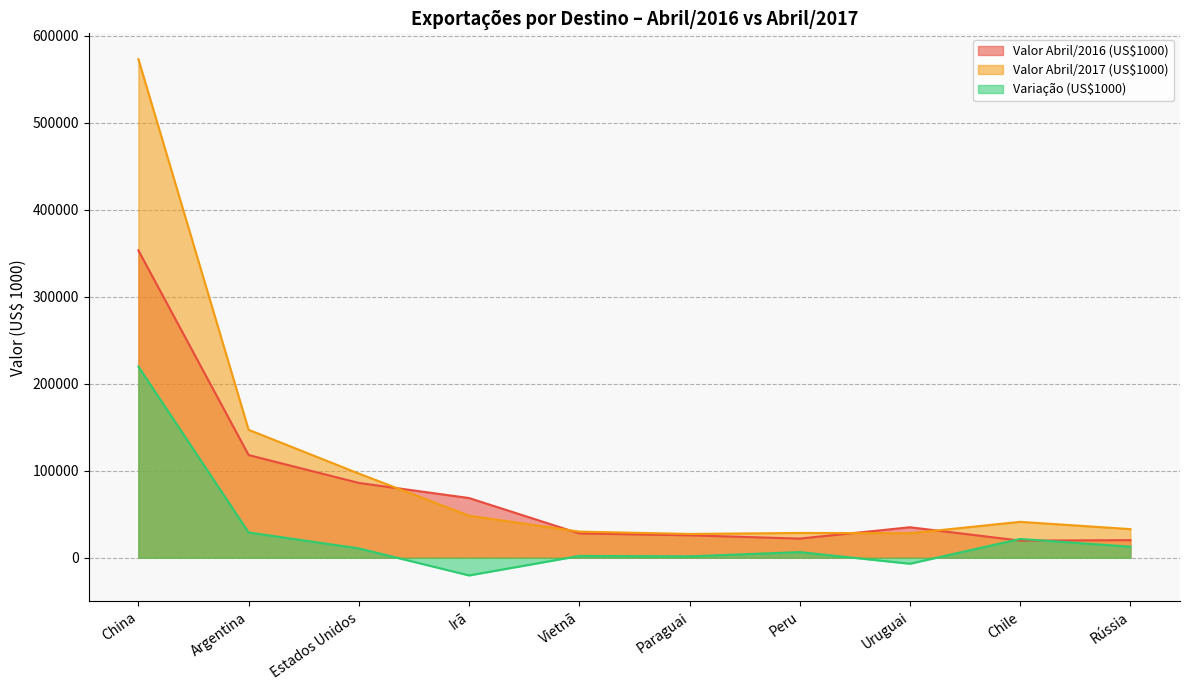

Reading left to right, what are all the values shown in this chart?

Valor Abril/2016 (US$1000): 353485.5	118078.1	86029.0	68648.8	27976.1	25776.4	22023.3	35048.0	19686.1	20231.0
Valor Abril/2017 (US$1000): 573380.3	147154.1	96775.0	48309.4	30040.1	27373.1	28504.4	28159.5	41284.7	32925.6
Variação (US$1000): 219894.8	29076.0	10746.1	-20339.5	2063.9	1596.7	6481.1	-6888.5	21598.5	12694.5